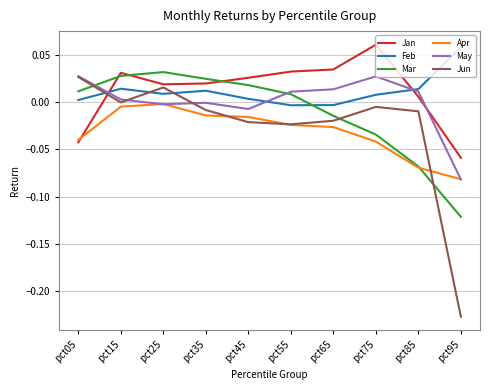

Does the chart display data point markers on the line(s)?

No